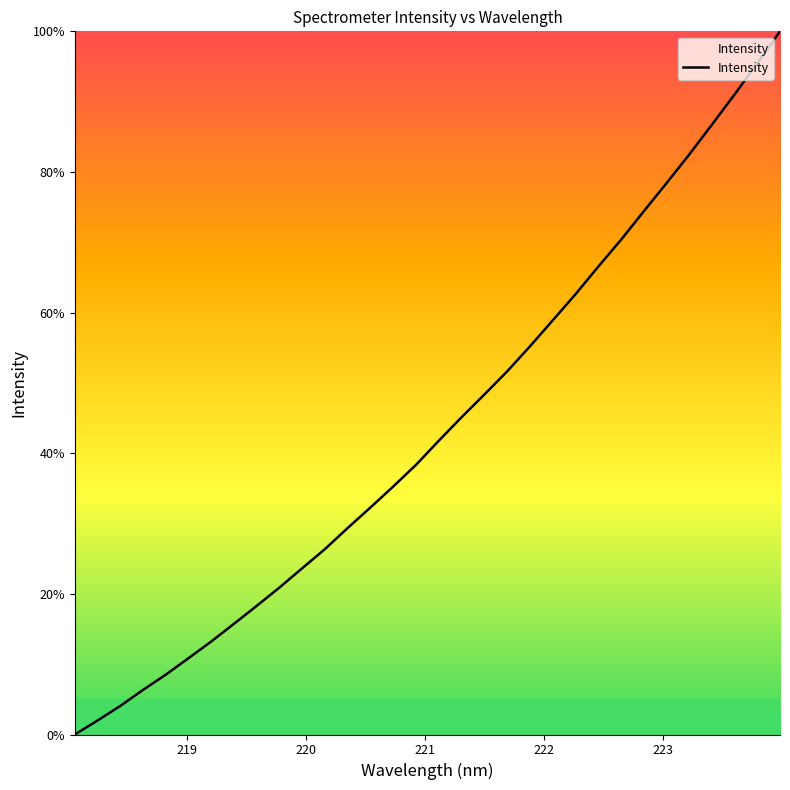

What is the difference between the maximum and second lowest values?

98.0